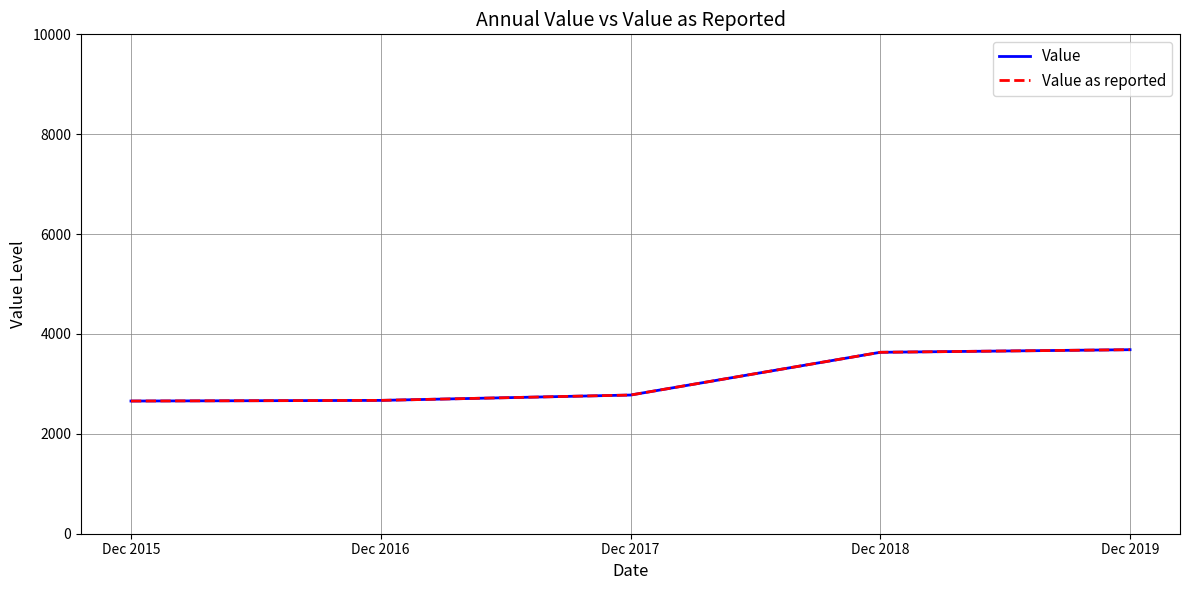

Which series has the largest total across all categories?

Value